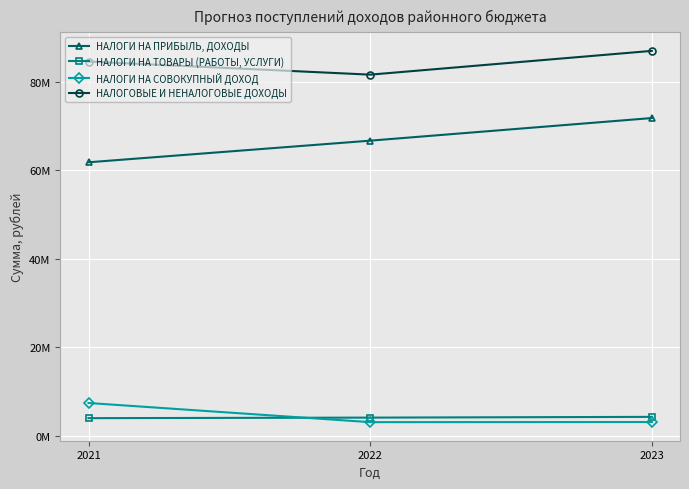

Reading left to right, extract all data points from this chart.

НАЛОГИ НА ПРИБЫЛЬ, ДОХОДЫ: 2021=61810985.2	2022=66690795.1	2023=71798104.0
НАЛОГИ НА ТОВАРЫ (РАБОТЫ, УСЛУГИ): 2021=4040090.0	2022=4162710.0	2023=4331500.0
НАЛОГИ НА СОВОКУПНЫЙ ДОХОД: 2021=7462000.0	2022=3137000.0	2023=3162000.0
НАЛОГОВЫЕ И НЕНАЛОГОВЫЕ ДОХОДЫ: 2021=84556006.1	2022=81596344.7	2023=86962443.6